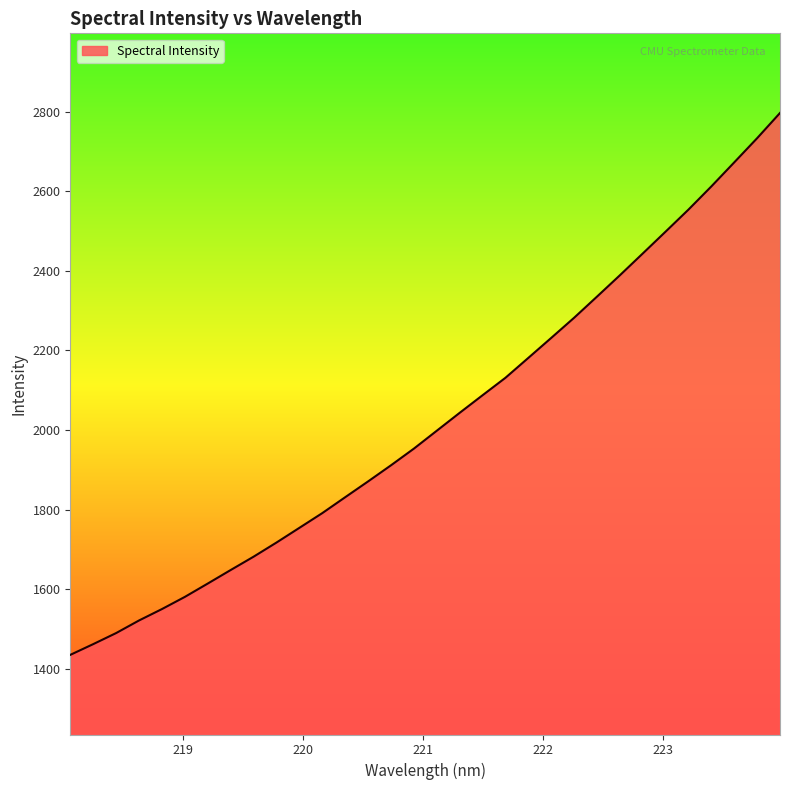

What is the maximum value shown in the chart?

2796.4